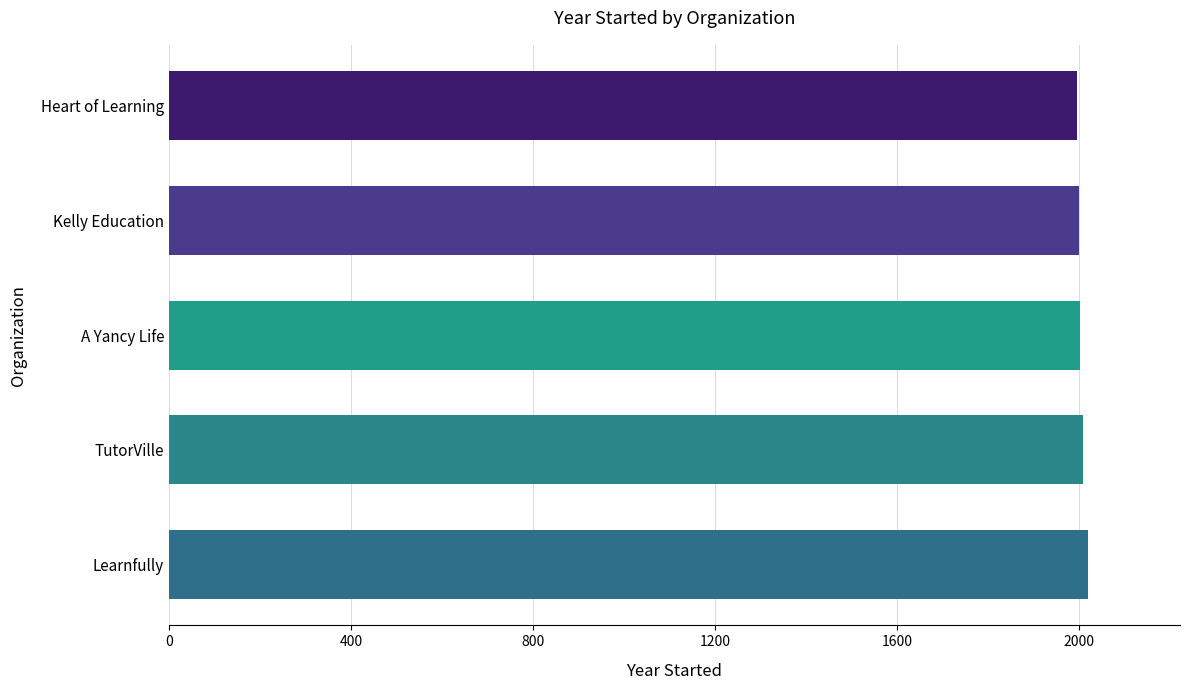

What is the approximate value at TutorVille?

2009